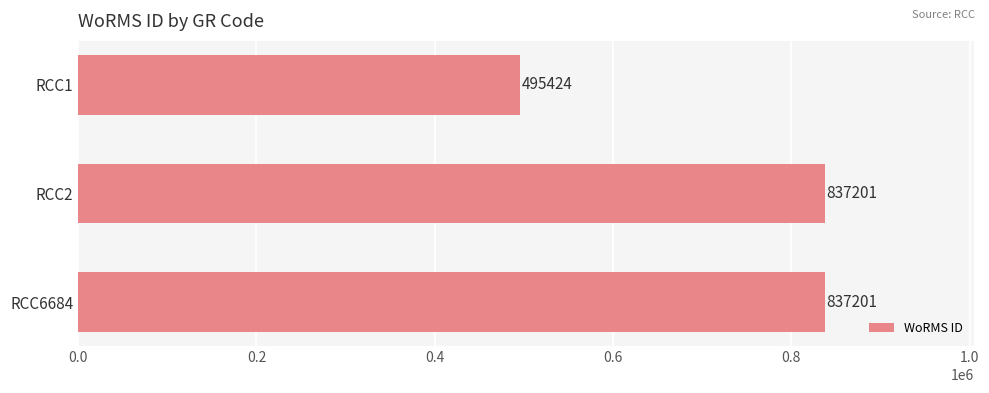

What is the minimum value shown in the chart?

495424